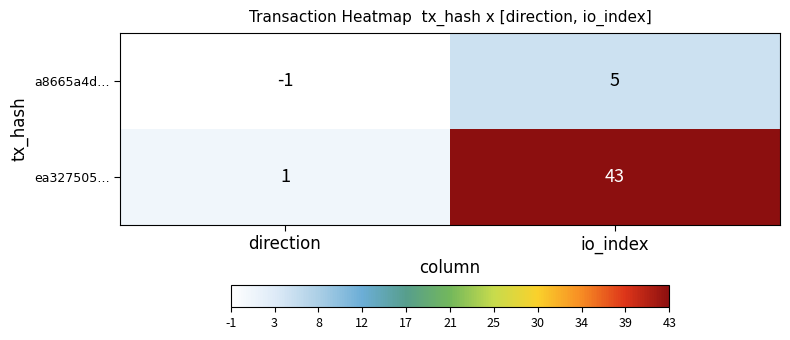

How many categories are shown in the chart?

2